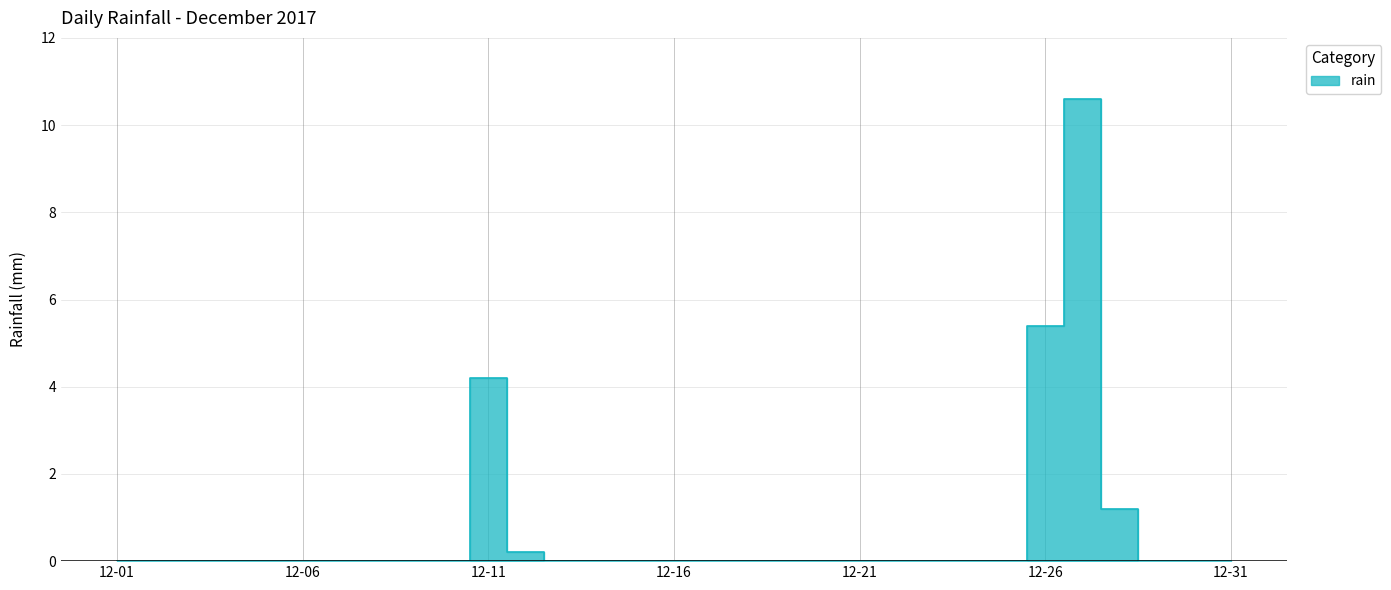

What is the difference between the maximum and minimum values?

10.6